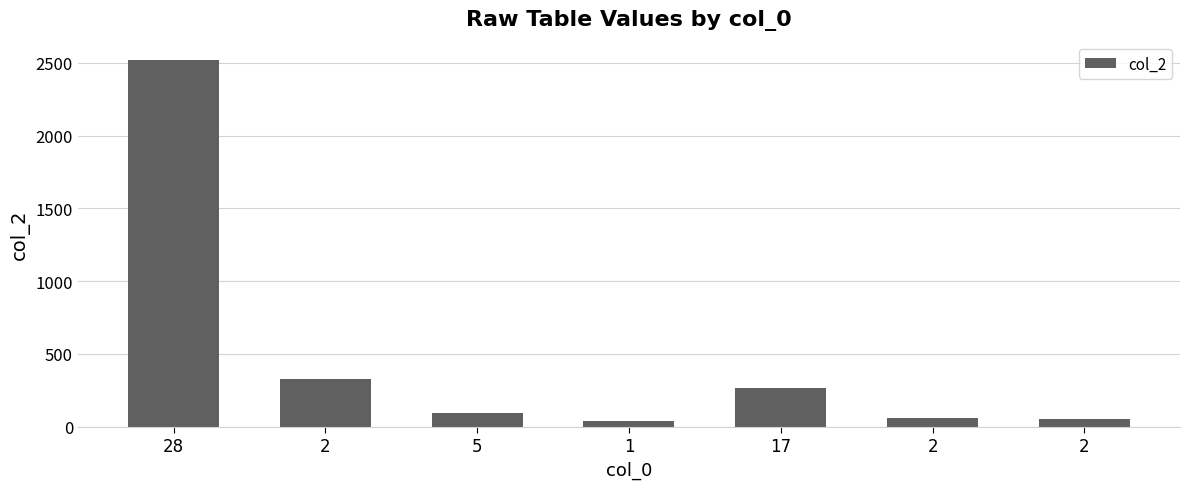

Count the number of data series in this chart.

1